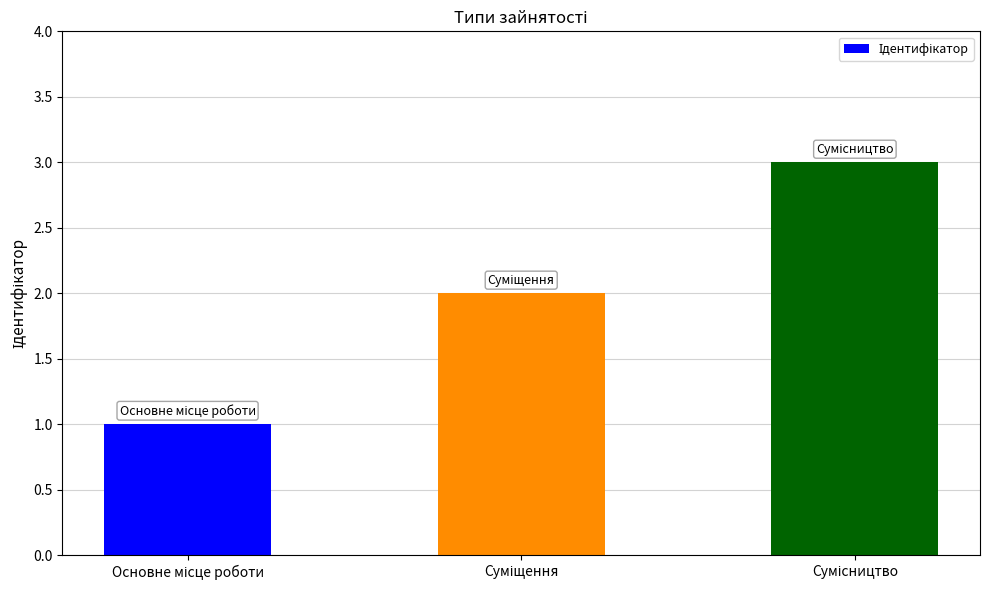

Count the values in the range 1 to 3.

3